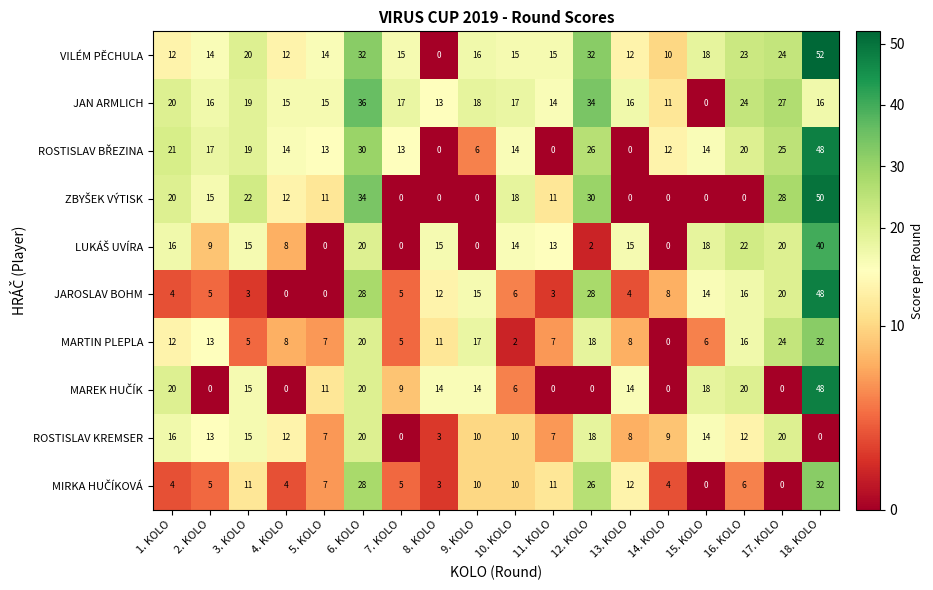

At which category does the chart reach its peak across all series?

18. KOLO